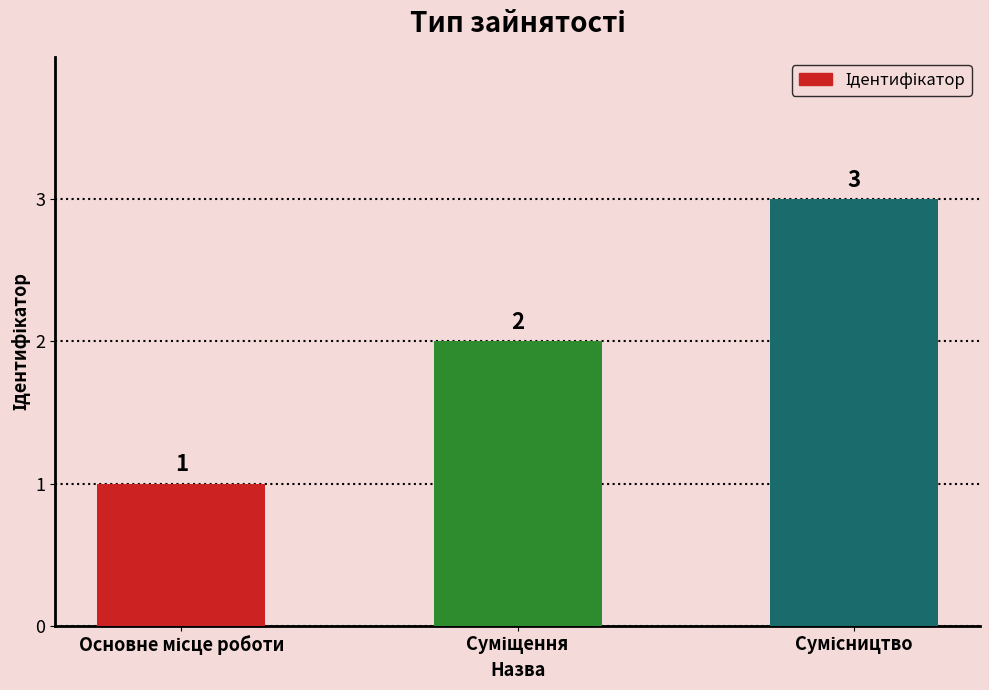

What is the sum of all values?

6